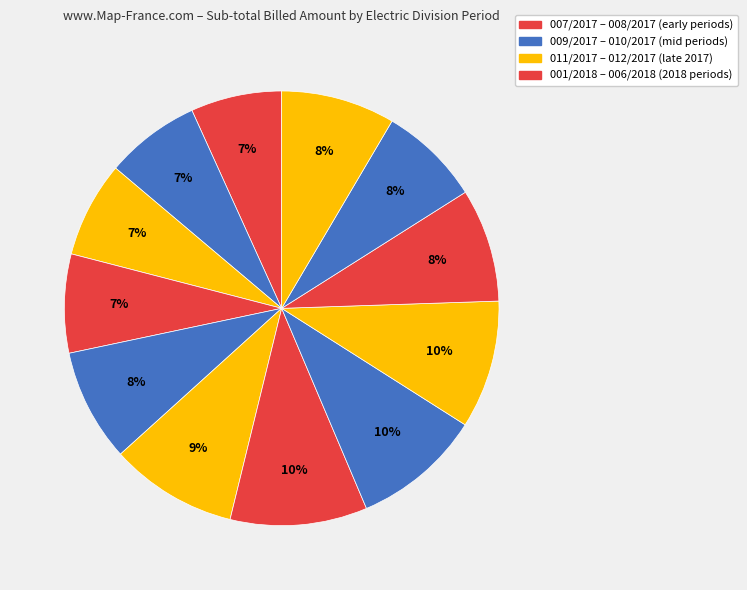

How many segments does this pie chart have?

12